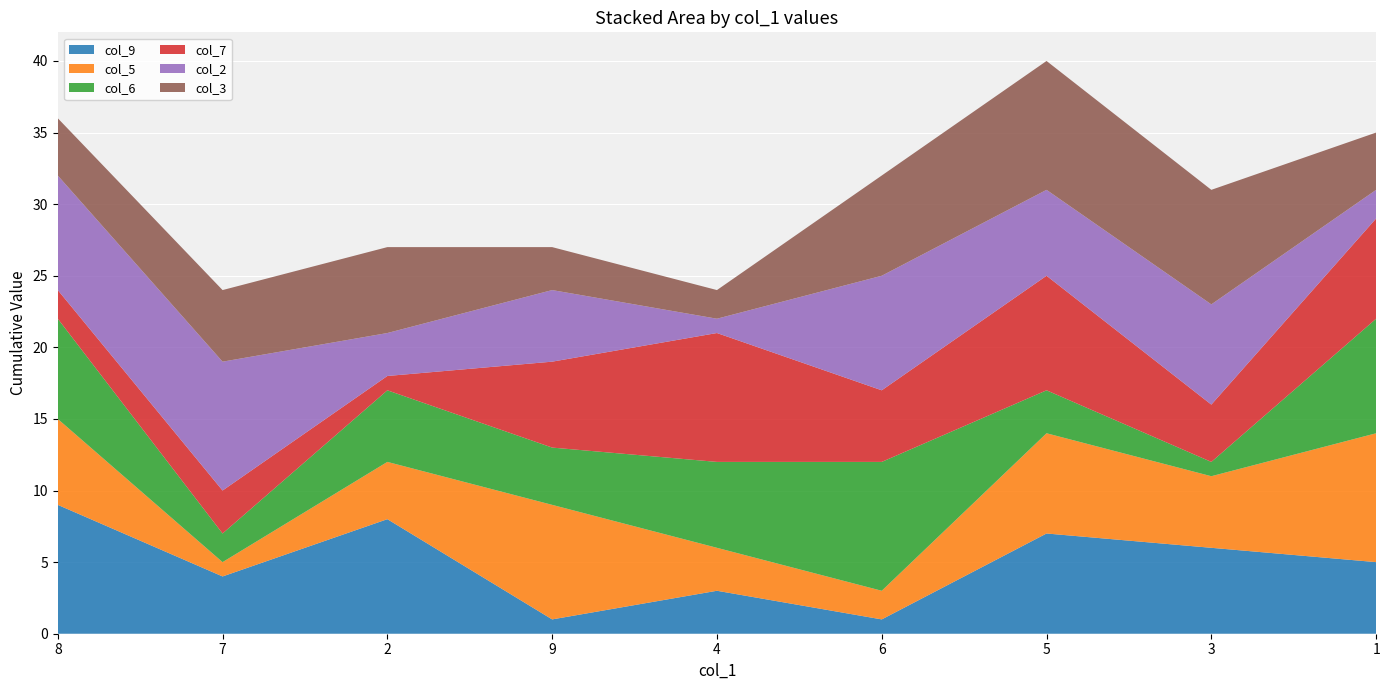

Reading right to left, transcribe all the data shown in this chart.

col_9: 1=5	3=6	5=7	6=1	4=3	9=1	2=8	7=4	8=9
col_5: 1=9	3=5	5=7	6=2	4=3	9=8	2=4	7=1	8=6
col_6: 1=8	3=1	5=3	6=9	4=6	9=4	2=5	7=2	8=7
col_7: 1=7	3=4	5=8	6=5	4=9	9=6	2=1	7=3	8=2
col_2: 1=2	3=7	5=6	6=8	4=1	9=5	2=3	7=9	8=8
col_3: 1=4	3=8	5=9	6=7	4=2	9=3	2=6	7=5	8=4